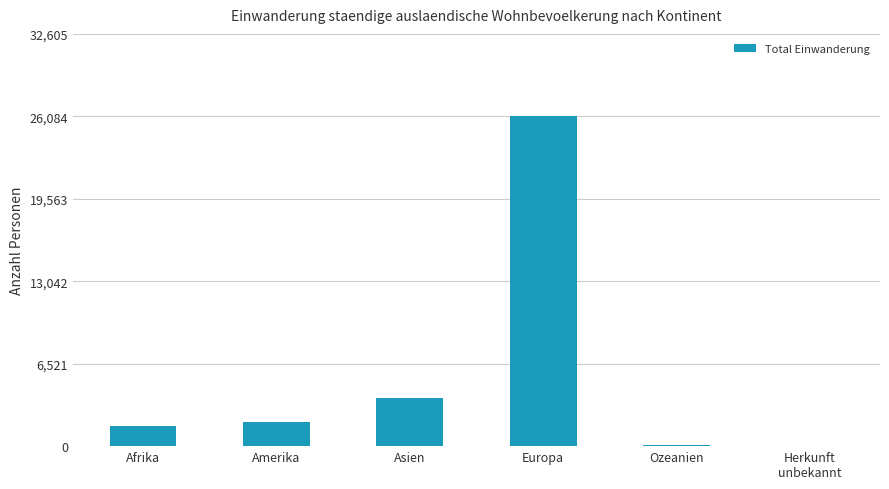

The value at Amerika is 1940. True or false?

True